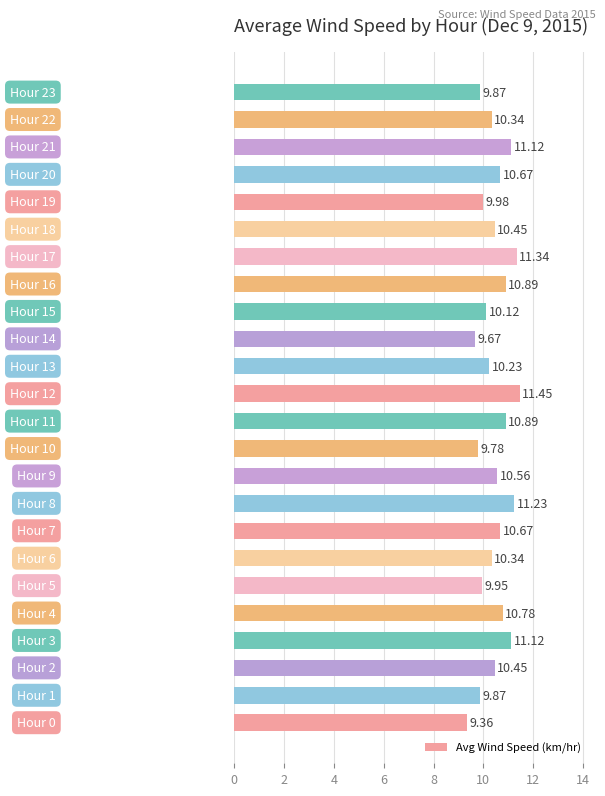

What is the average value?

10.5